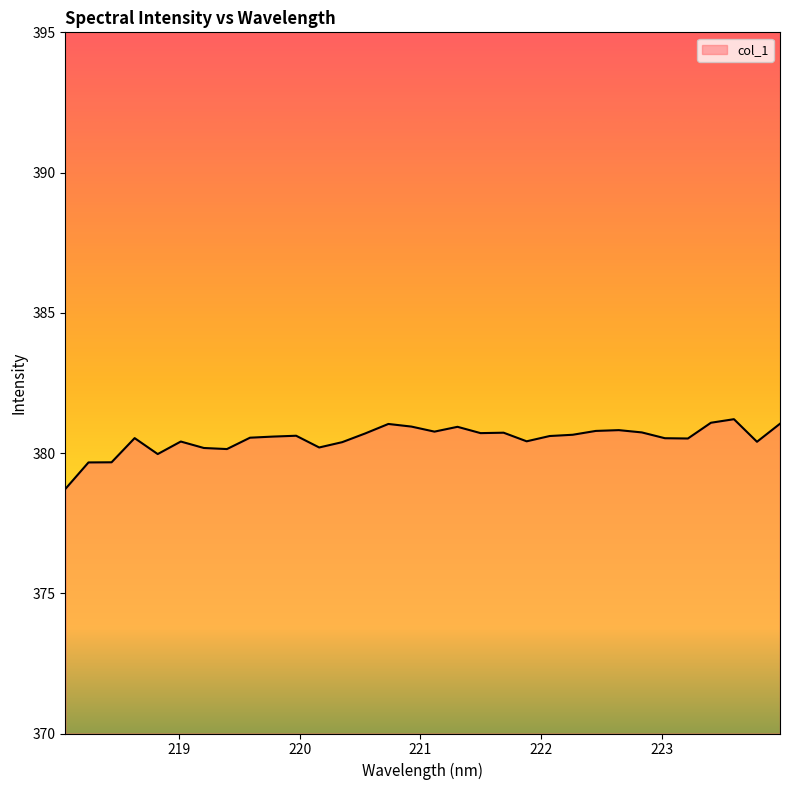

What is the maximum value shown in the chart?

381.2